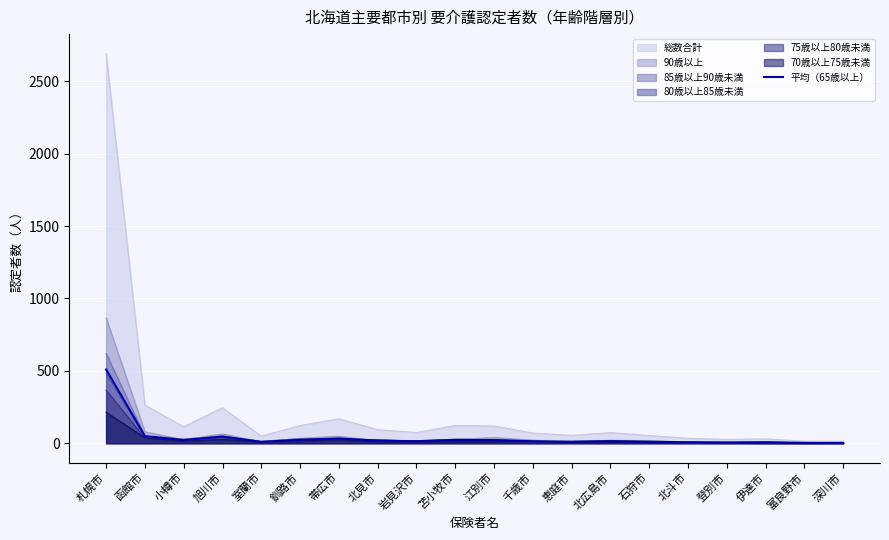

Which series has the widest spread of values?

総数合計